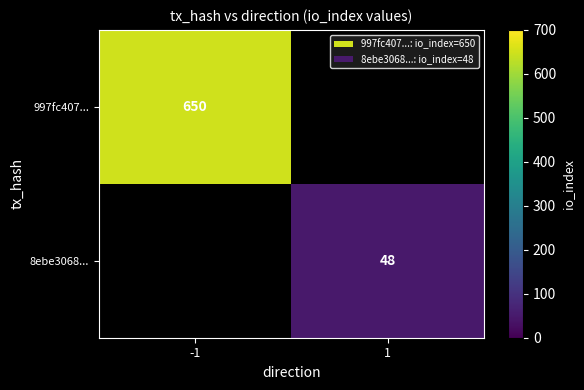

Which category has the highest value across all series?

-1